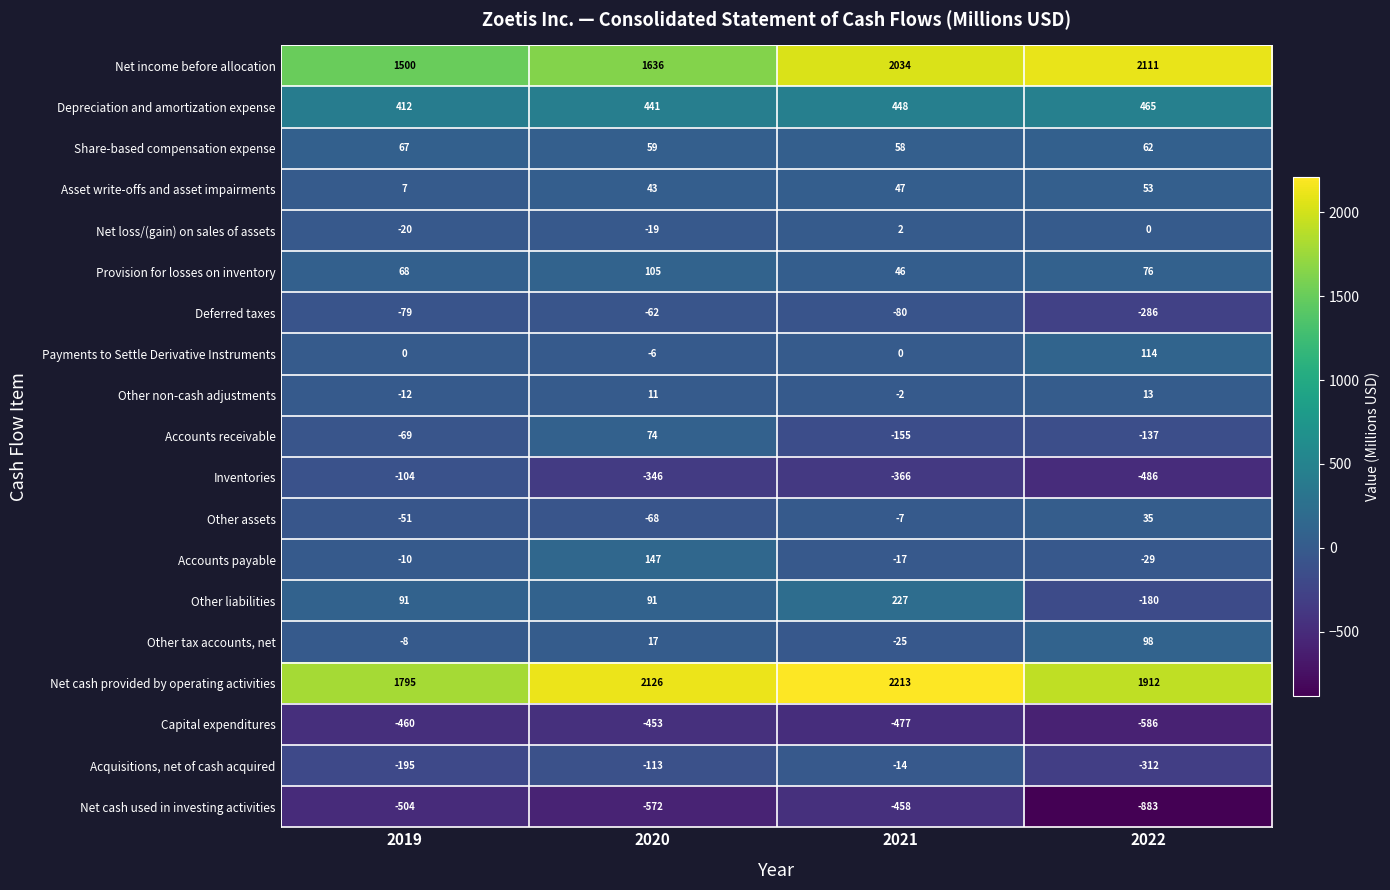

At which category is the sum across all series the highest?

2021